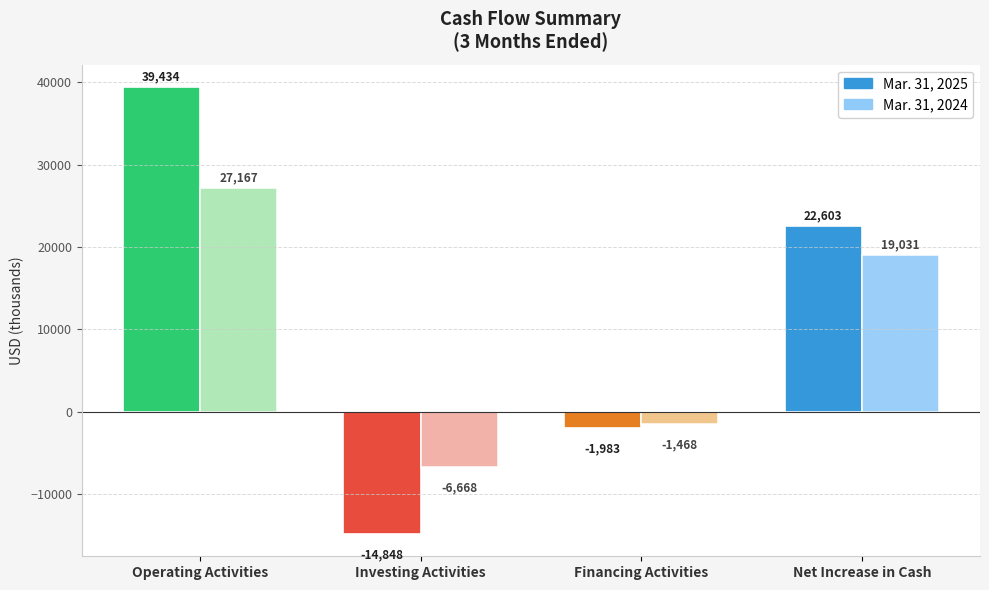

Between Investing Activities and Net Increase in Cash, which series saw the biggest shift?

Mar. 31, 2025